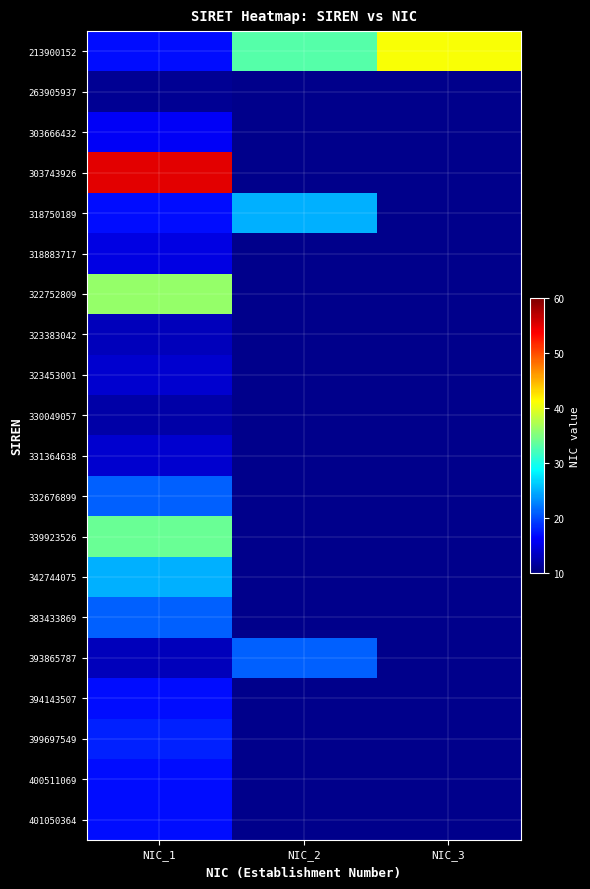

What is the greatest value displayed?

55.0